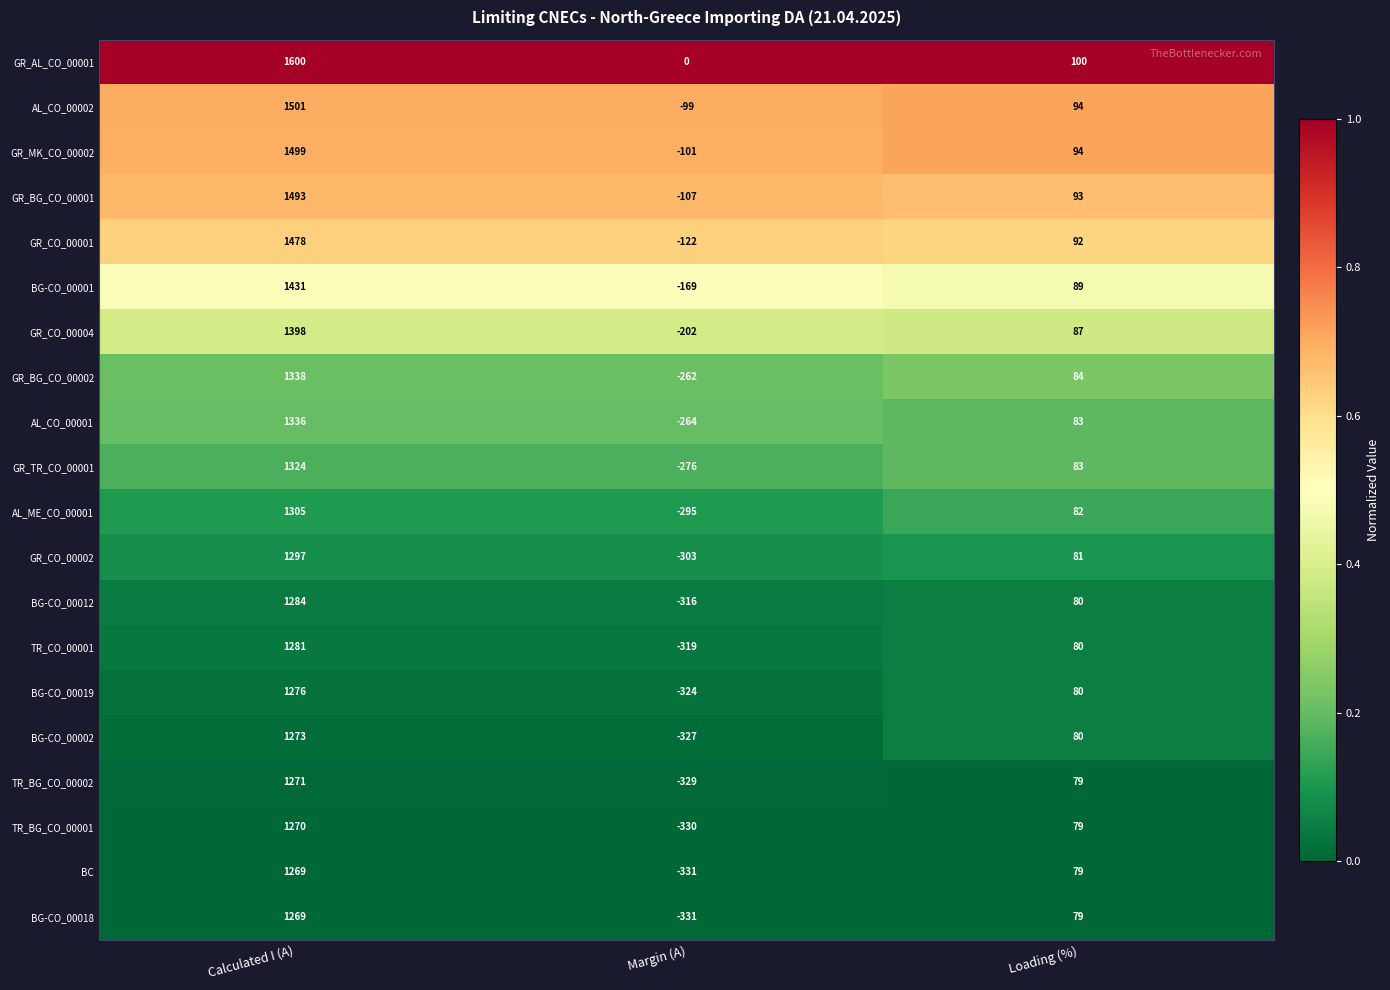

At which label does BC first exceed 79?

Calculated I (A)